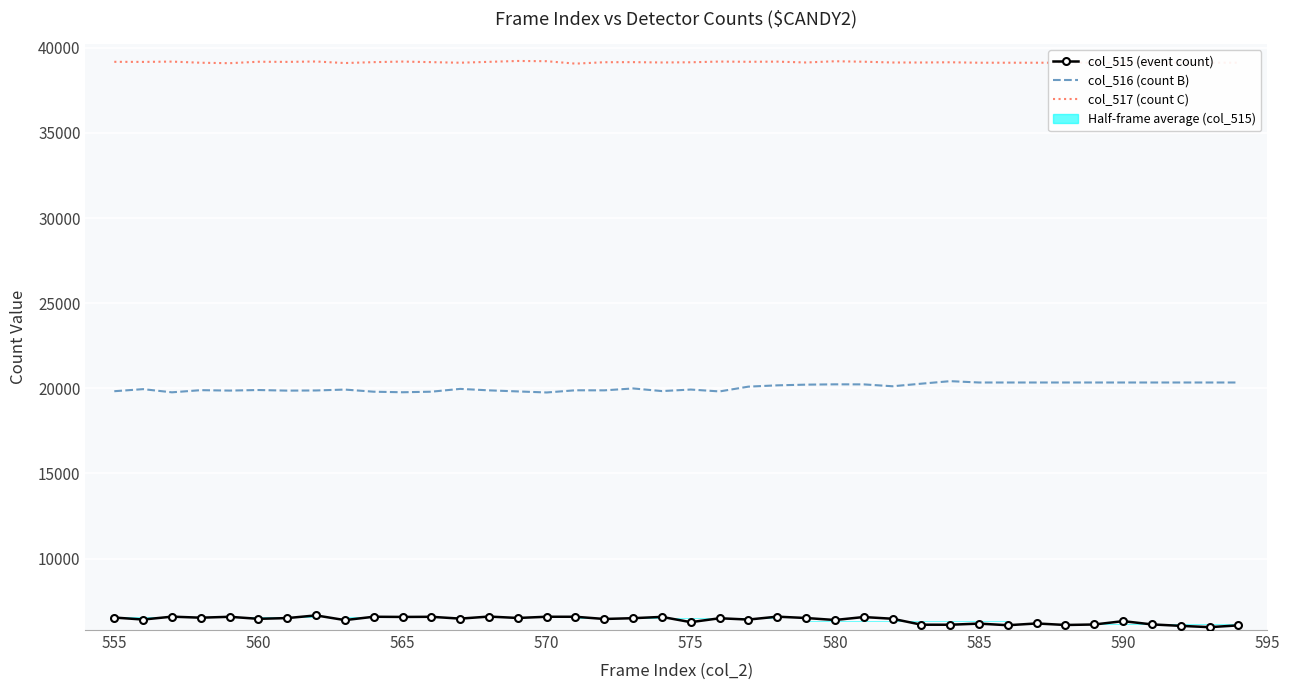

True or false: col_515 (event count) and col_516 (count B) intersect in this chart.

False